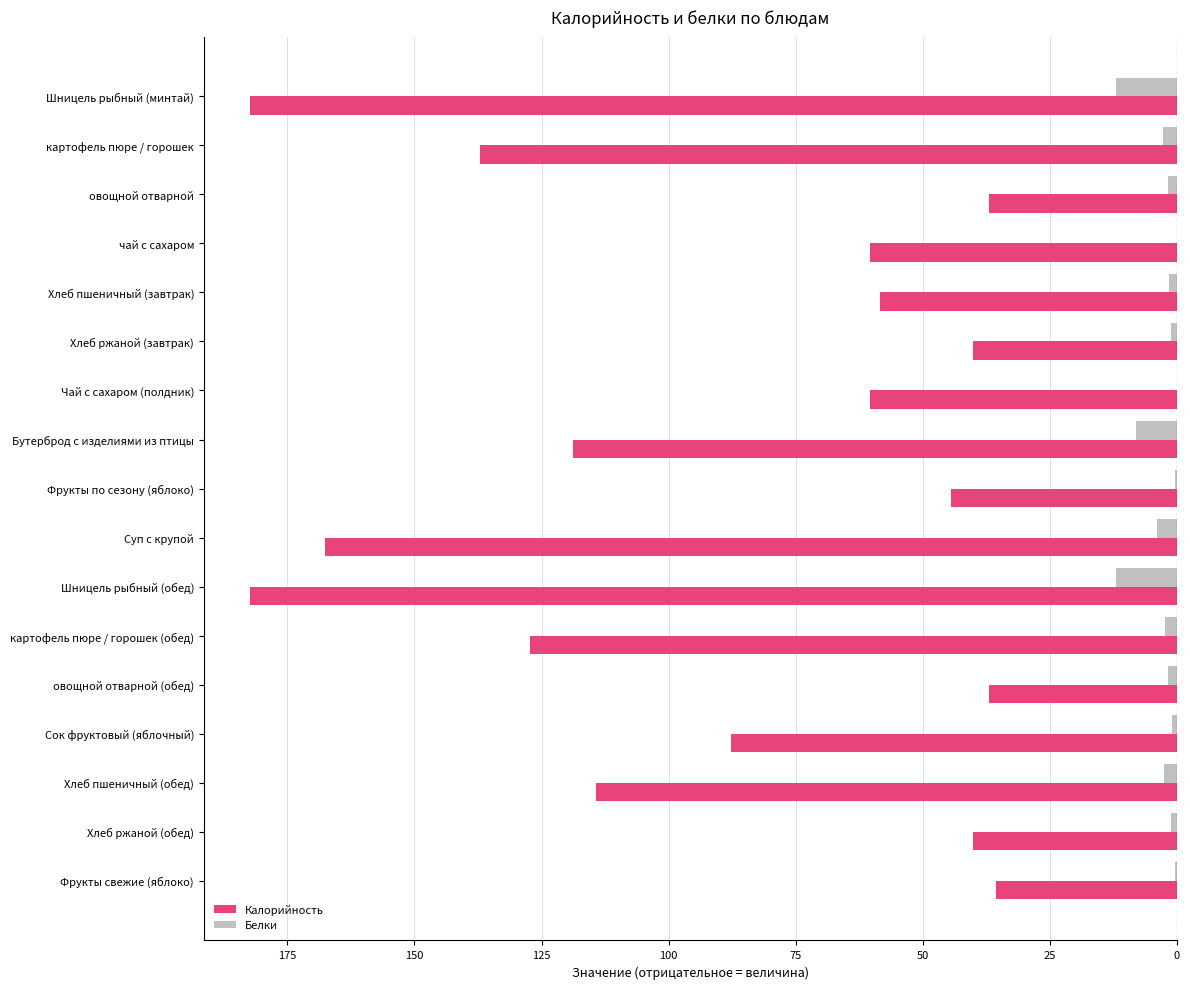

What are all the series names shown in the legend?

Калорийность, Белки